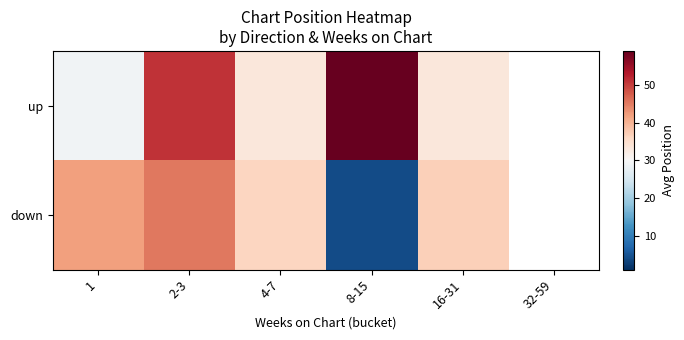

What is the minimum value for down?

4.0